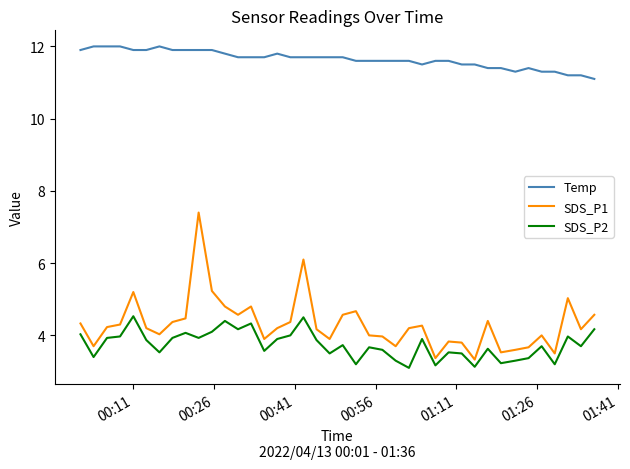

Which series has the widest spread of values?

SDS_P1